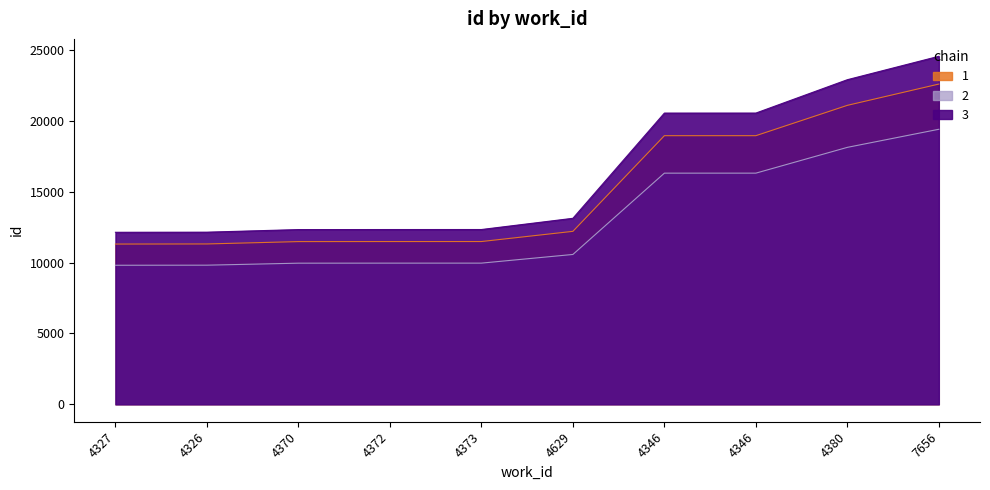

What is the label of the 8th point from the left?

4346